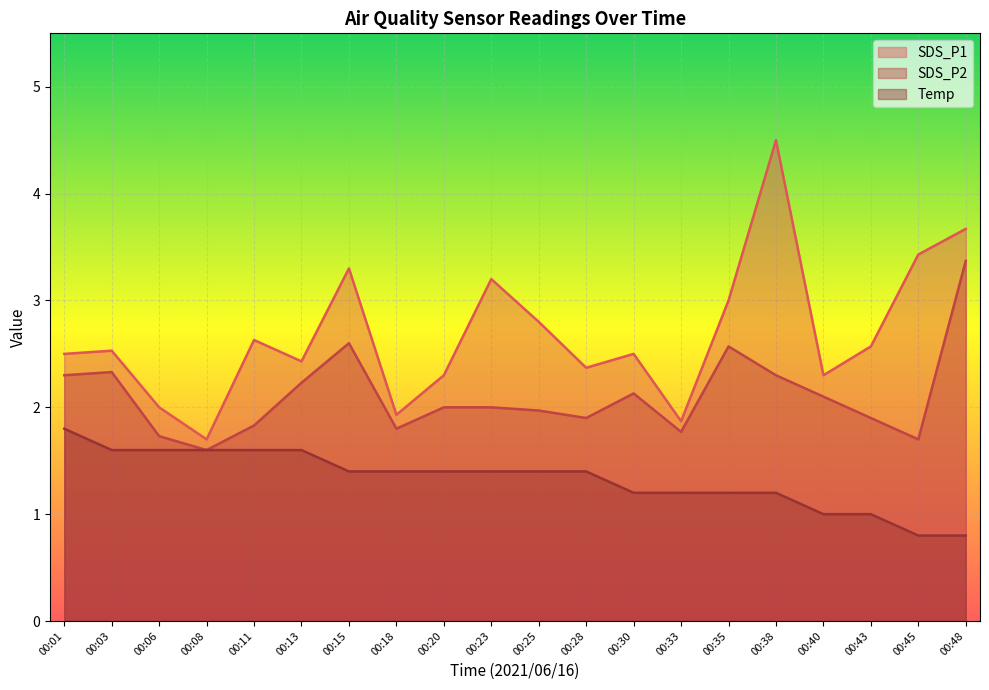

What is the difference between the highest and lowest values at 00:11?

1.0